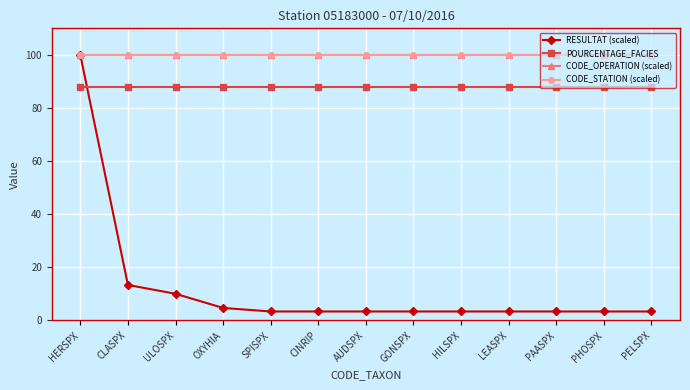

Is it true that CODE_OPERATION (scaled) equals 144.8 at OXYHIA?

False